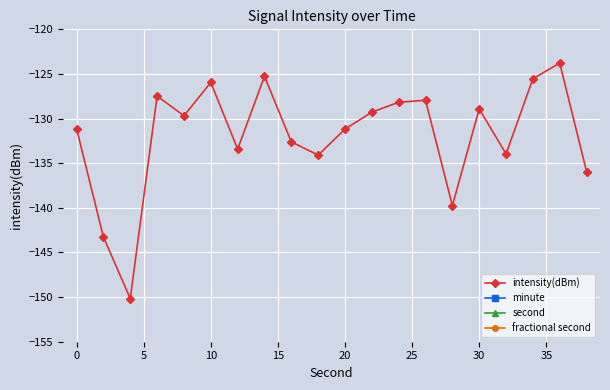

Which series has the largest total across all categories?

second